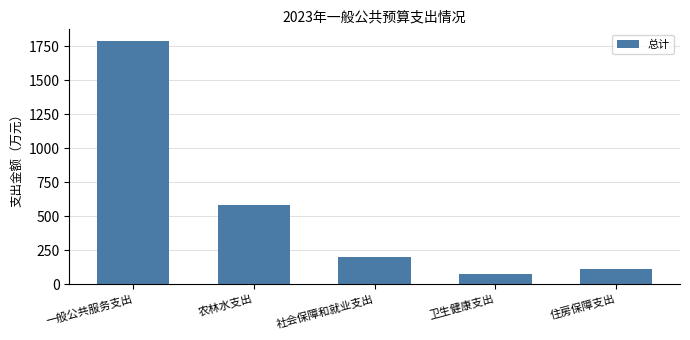

Reading left to right, transcribe all the data shown in this chart.

1784.8	579.3	201.6	73.4	110.0